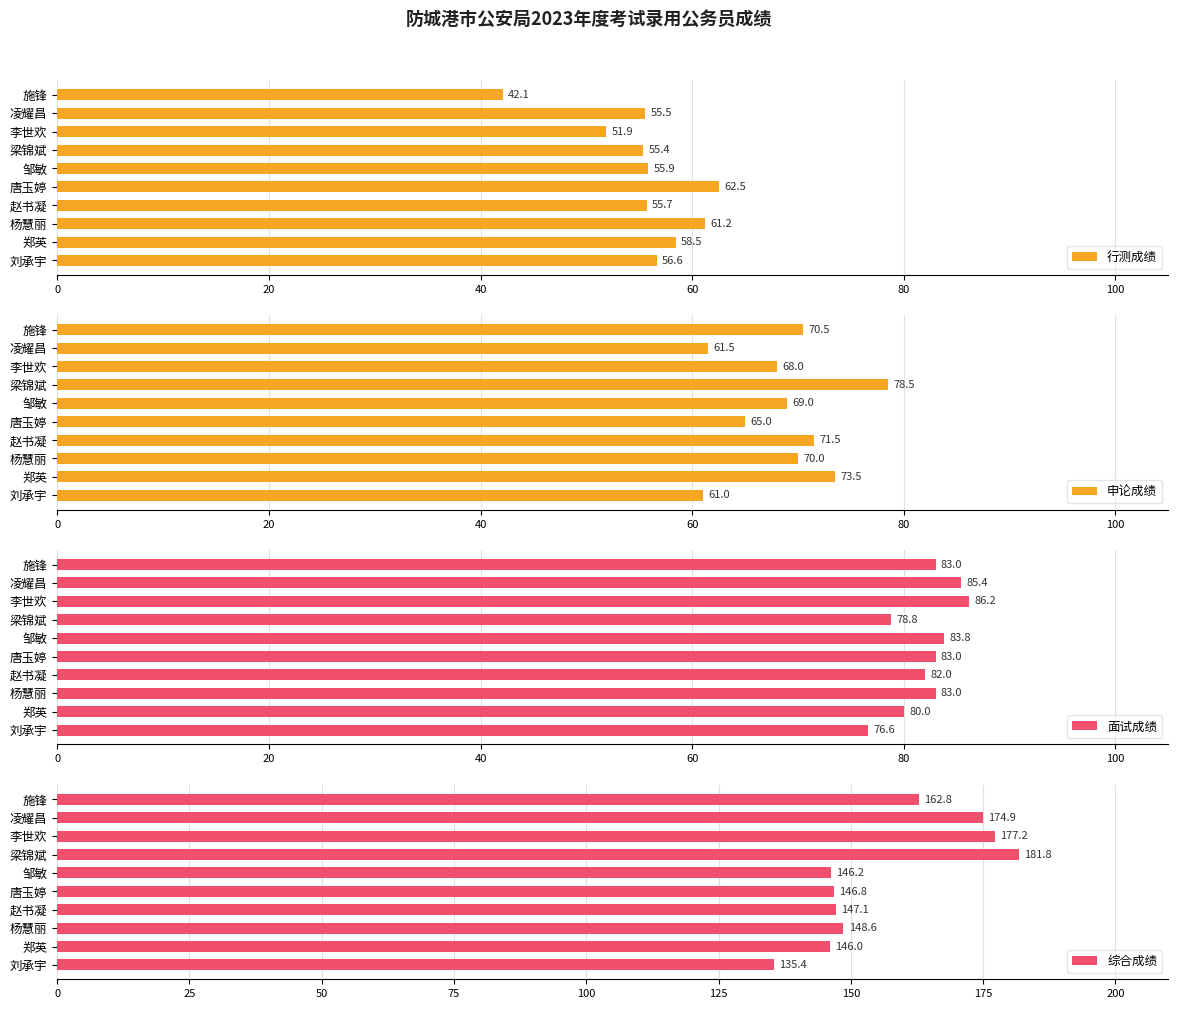

Which series changed the most between 80 and 100?

行测成绩